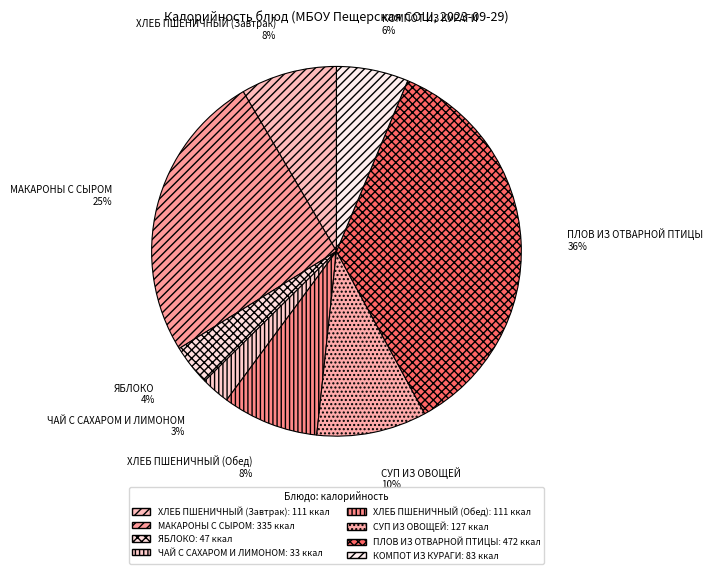

Is it true that ЧАЙ С САХАРОМ И ЛИМОНОМ is 8% of the pie?

False